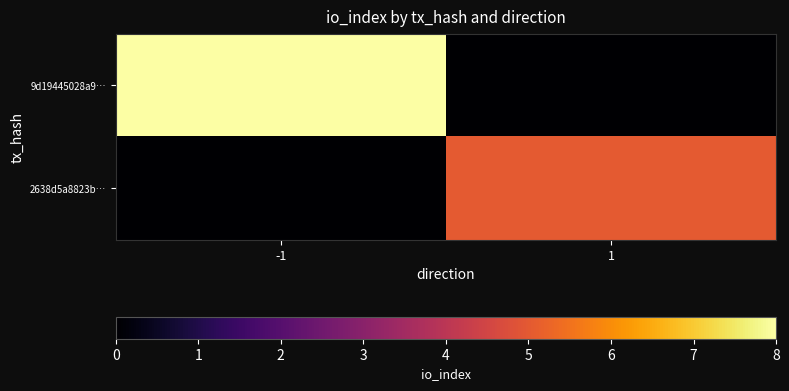

At which category does the chart reach its peak across all series?

-1